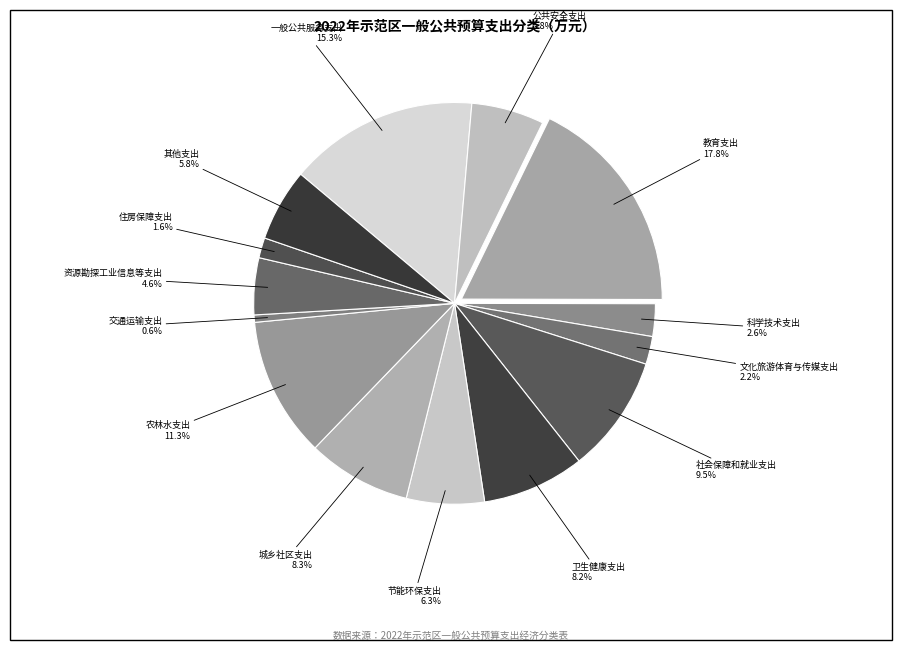

How many slices are in this pie chart?

14